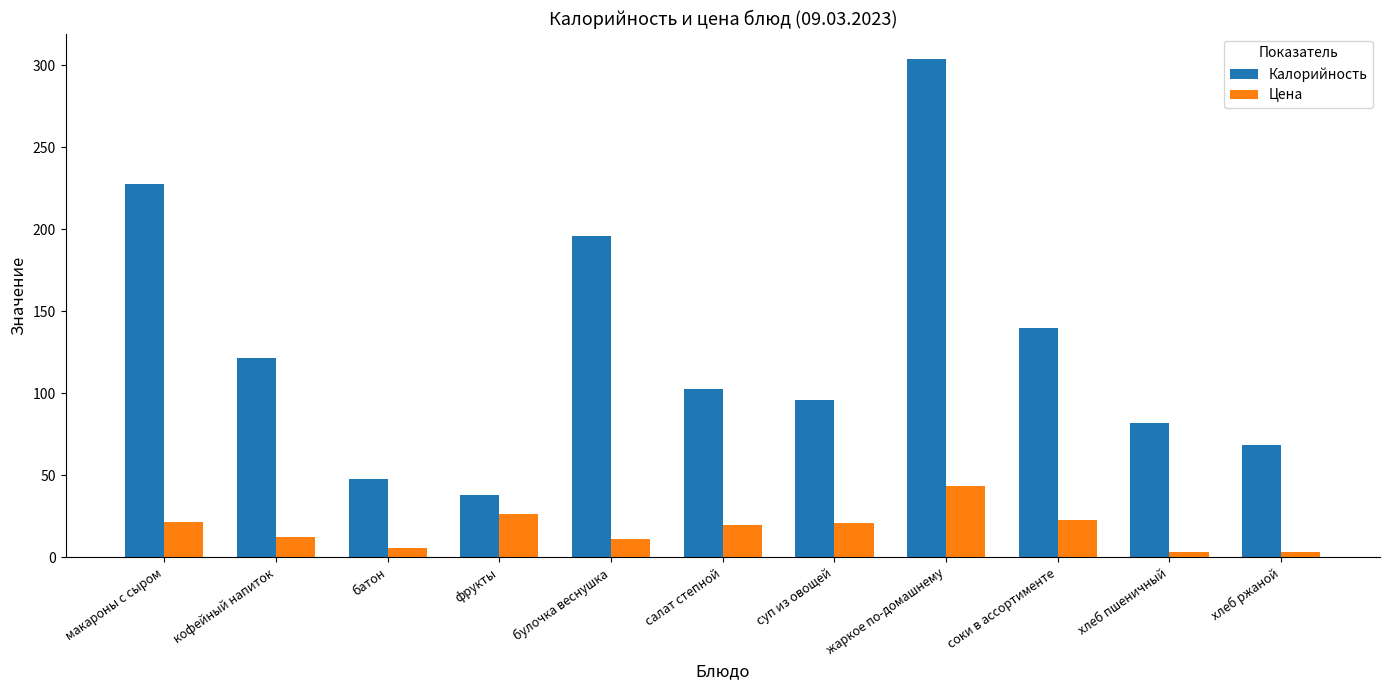

What is the total value across all series at фрукты?

63.8